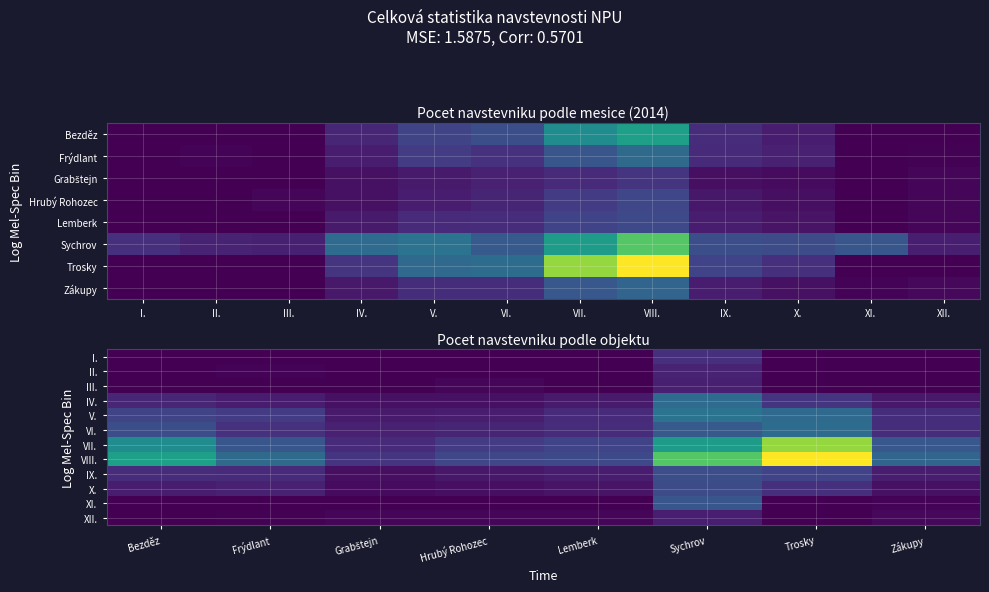

What is the total value across all series at Frýdlant?

41200